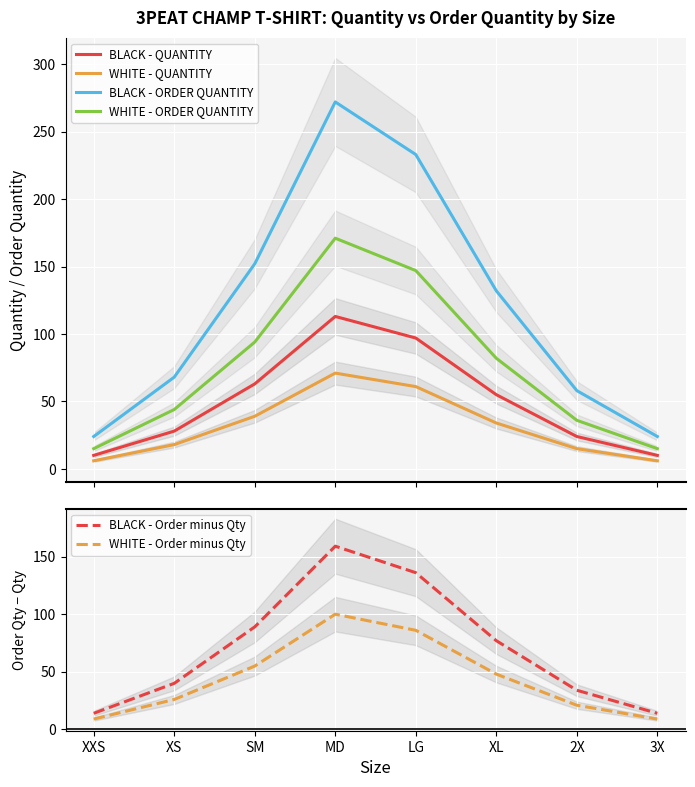

True or false: WHITE - ORDER QUANTITY has a value of 225 at MD.

False